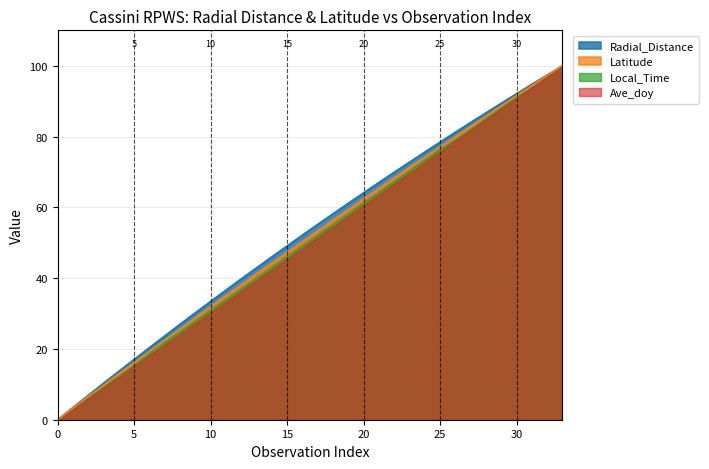

How many values in the Radial_Distance series are below 55?

17